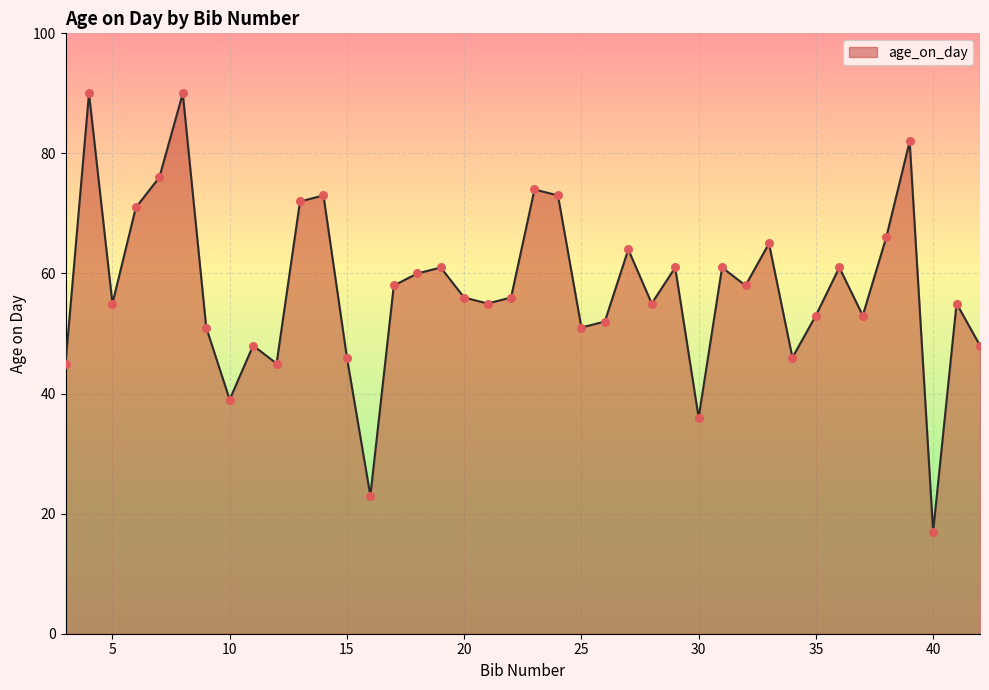

What is the difference between the maximum and minimum values?

73